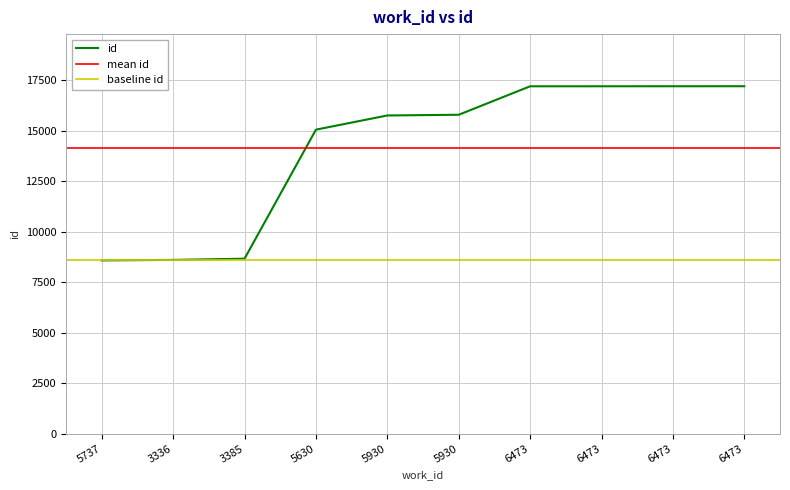

What is the ratio of the value at 6473 to the value at 5737?

2.0